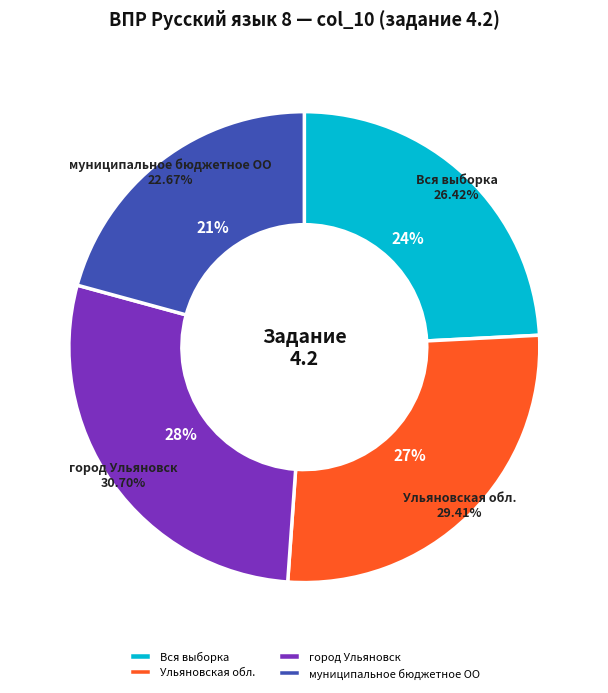

To the nearest percent, what is the difference between the муниципальное бюджетное ОО and Ульяновская обл. slice percentages?

6%